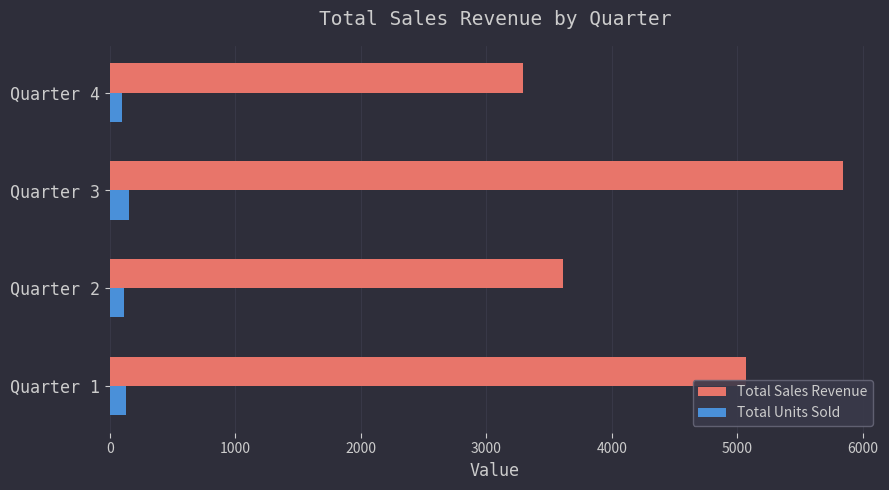

What is the difference between the second highest and second lowest values in the Total Sales Revenue series?

1459